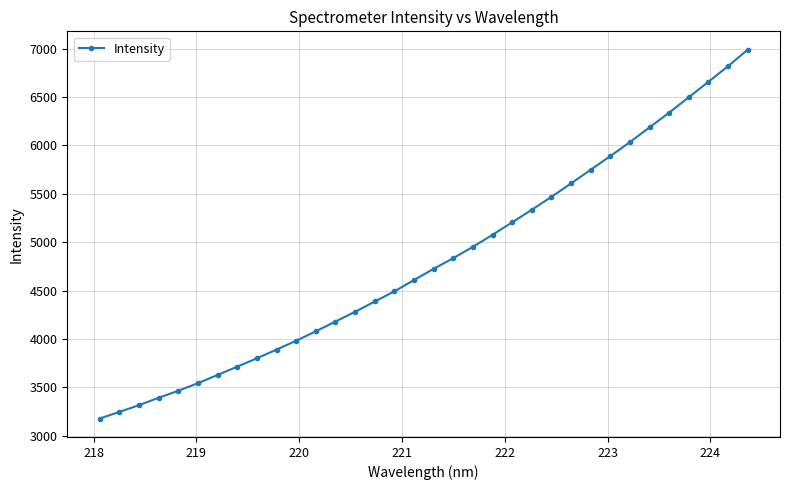

What is the value of the 22nd point from the left?

5205.9